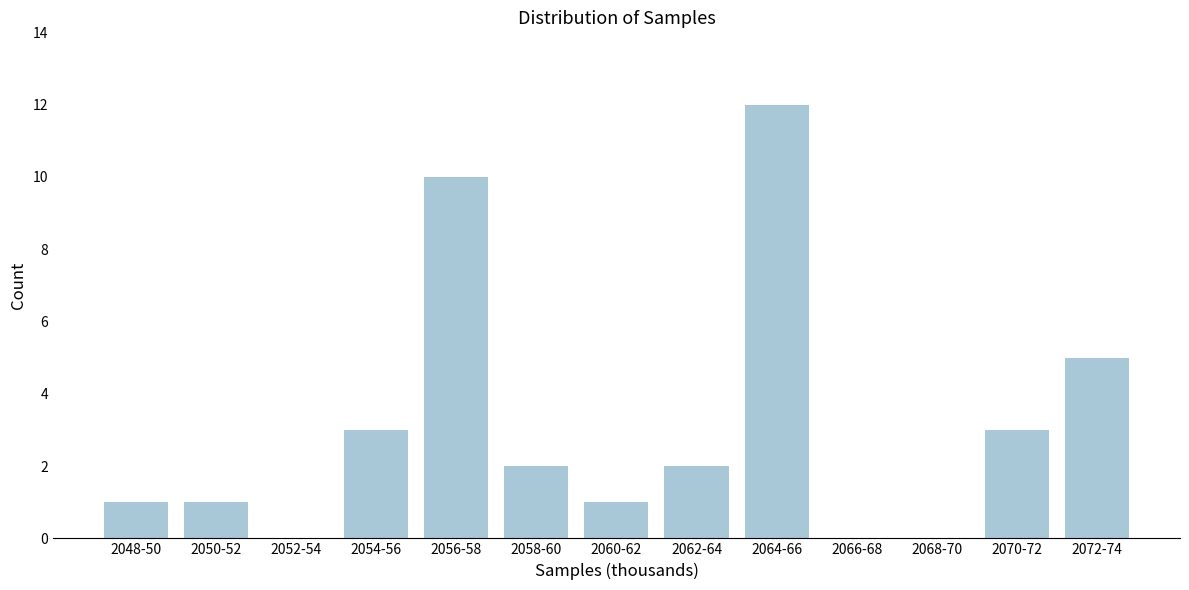

Reading left to right, what are all the values shown in this chart?

2048-50=1	2050-52=1	2052-54=0	2054-56=3	2056-58=10	2058-60=2	2060-62=1	2062-64=2	2064-66=12	2066-68=0	2068-70=0	2070-72=3	2072-74=5